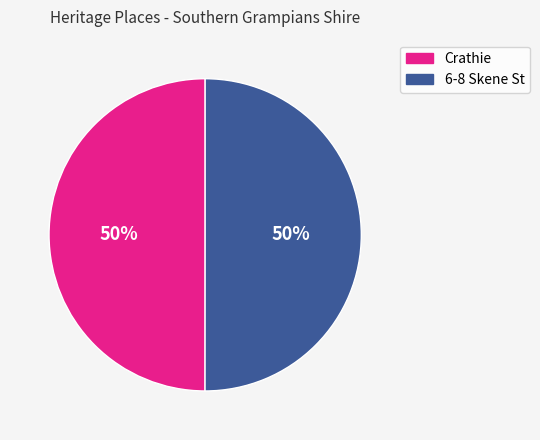

To the nearest percent, what is the combined percentage of 6-8 Skene St and Crathie?

100%